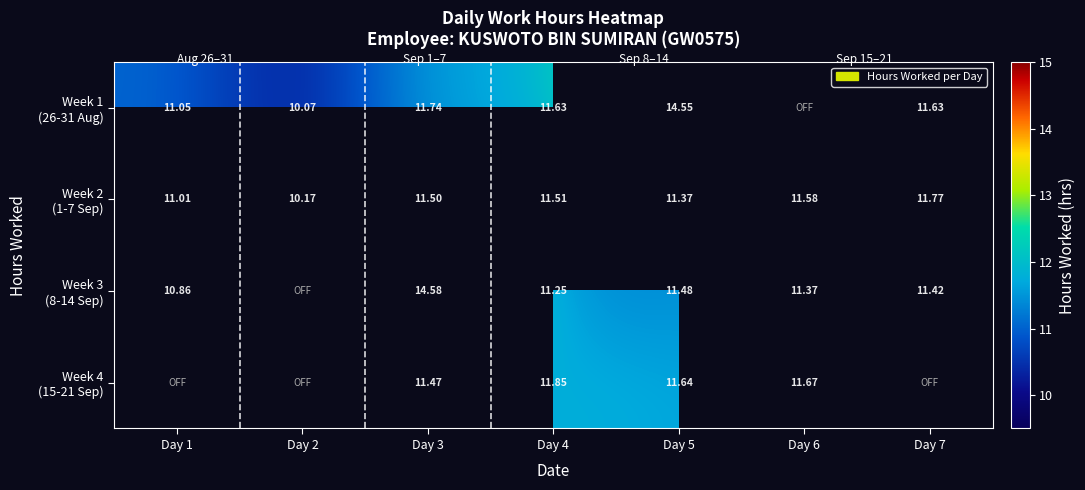

What is the maximum value shown in the chart?

14.6